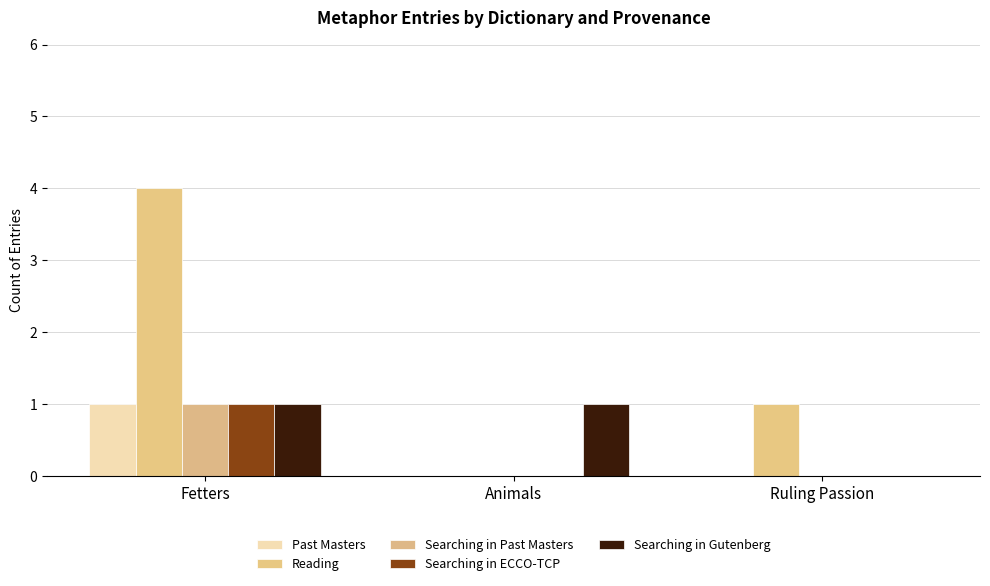

Count the number of categories in the chart.

3